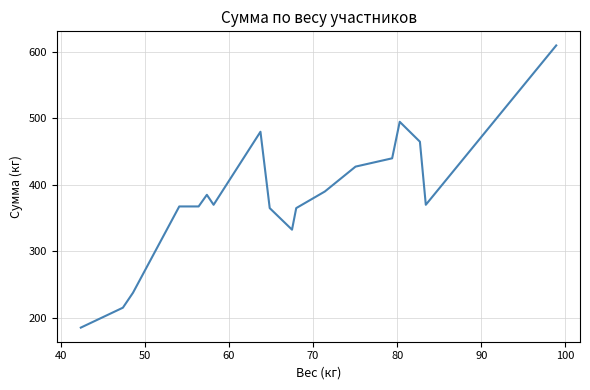

What is the difference between the maximum and minimum values?

425.0